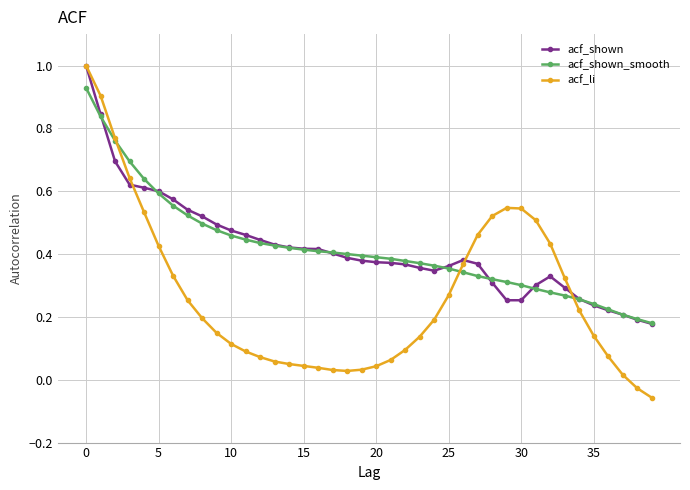

True or false: acf_li has more than 0 points higher than both neighbors.

True